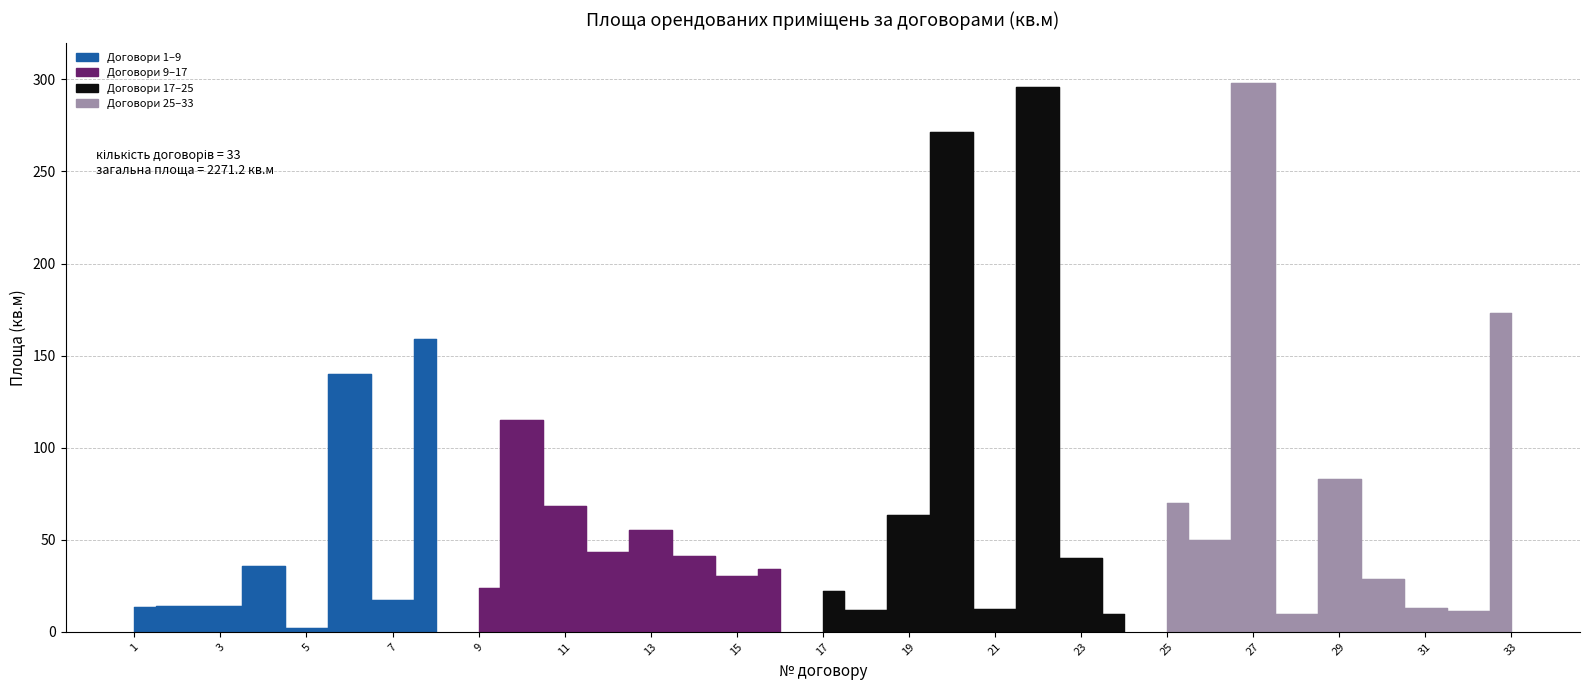

How many data points are above 35?

17